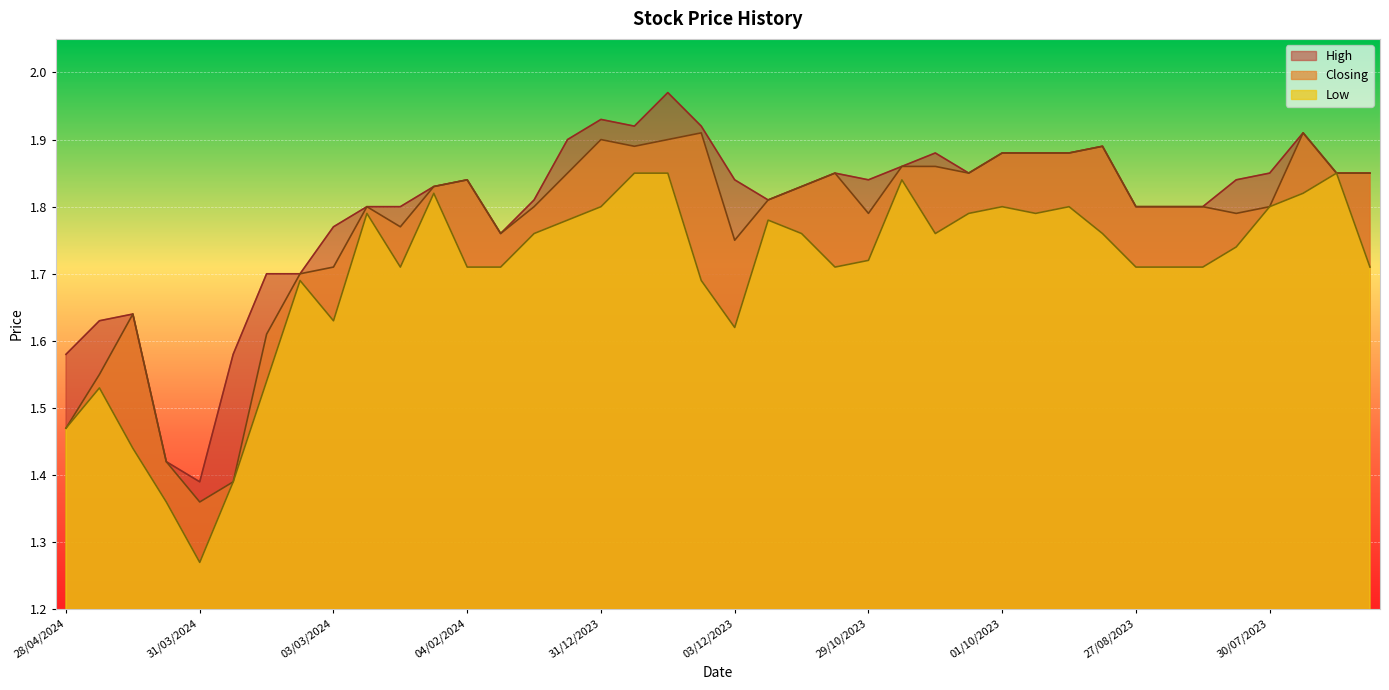

What is the sum of all Low values?

68.0